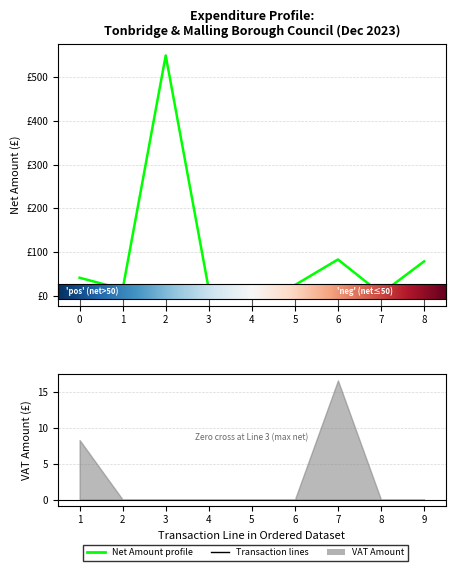

True or false: the data shows 20.2 at 1.

False